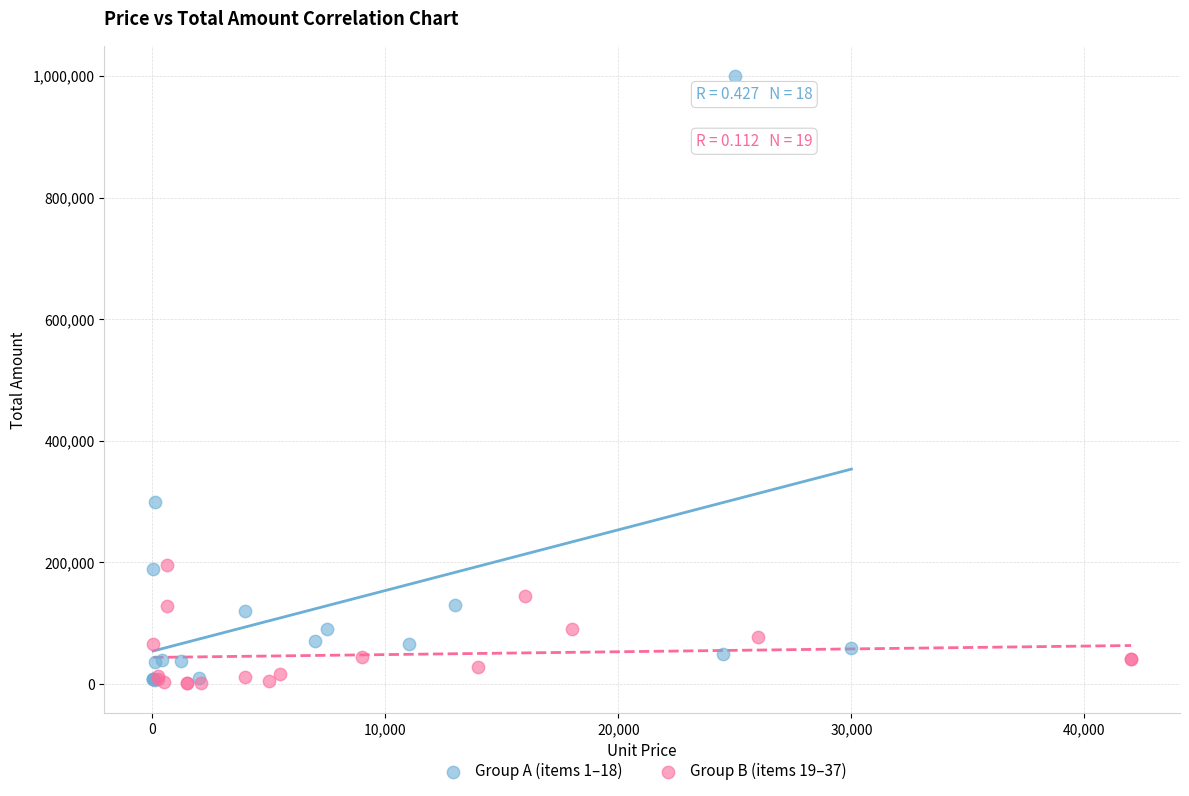

Which series has the largest Y range (max minus min)?

Group A (items 1–18)